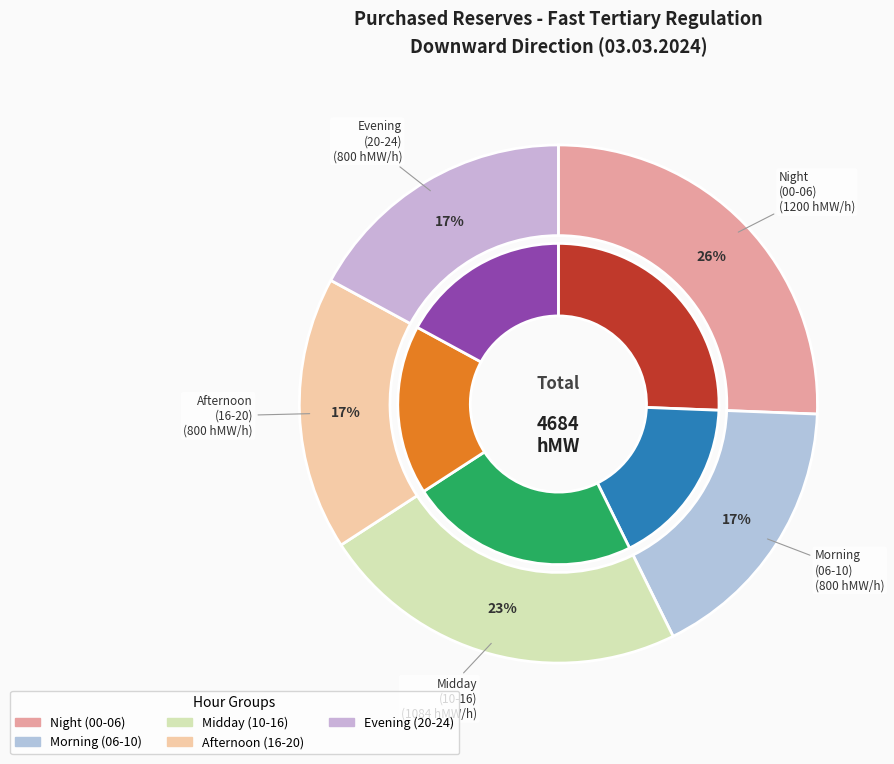

The 06 - 07 slice represents 1% of the pie. True or false?

False